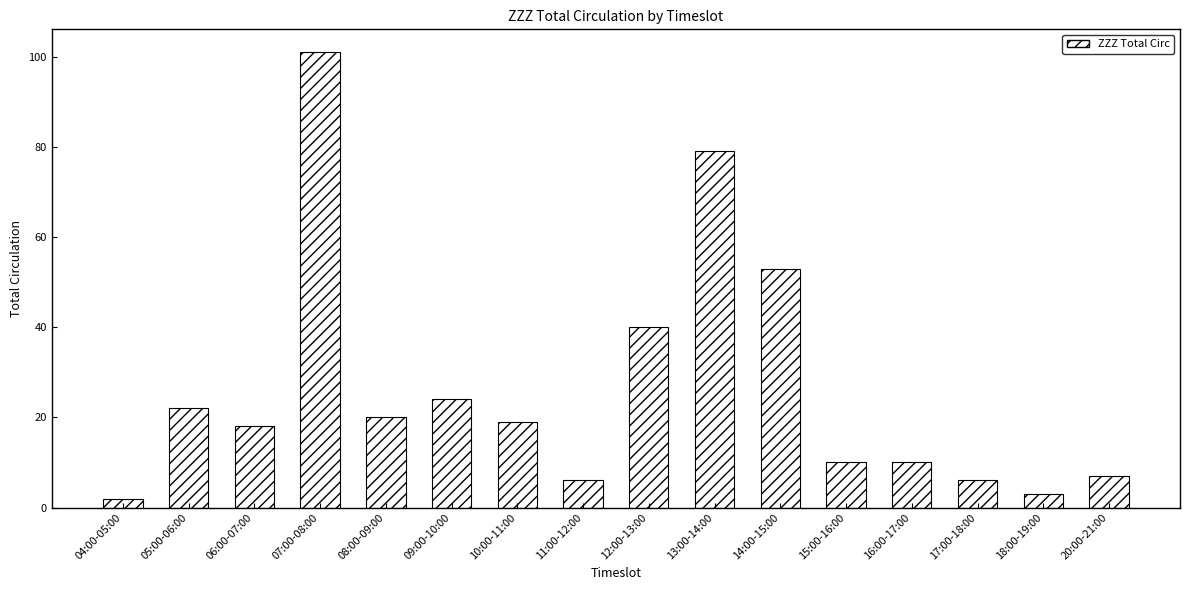

How many data points does each series have?

16